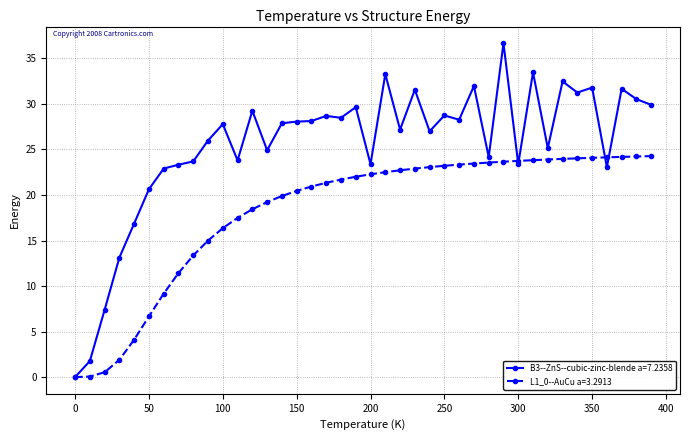

How many lines are shown in the chart?

2